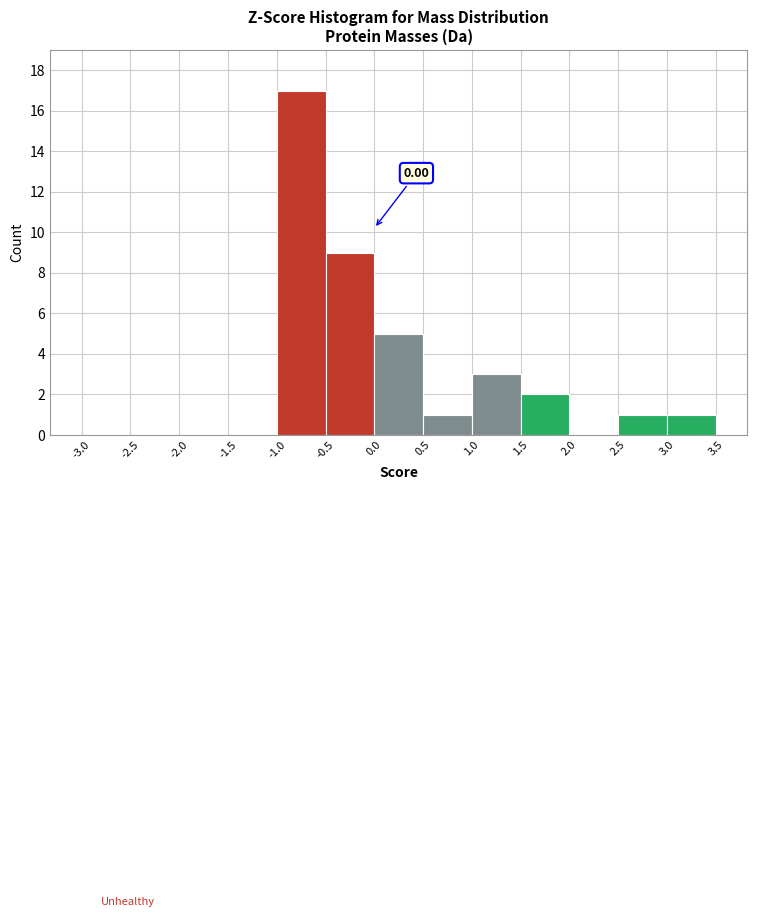

Which range on the x-axis has the tallest bar?

-1.0 to -0.5